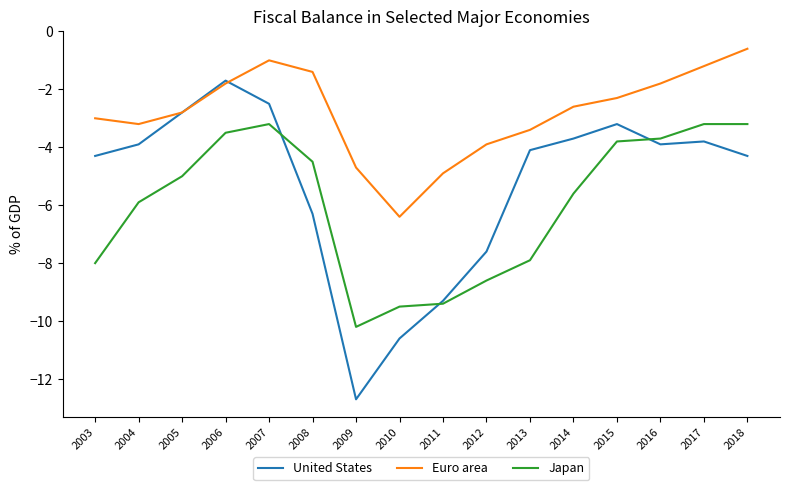

Reading right to left, extract all data points from this chart.

United States: 2018=-4.3	2017=-3.8	2016=-3.9	2015=-3.2	2014=-3.7	2013=-4.1	2012=-7.6	2011=-9.3	2010=-10.6	2009=-12.7	2008=-6.3	2007=-2.5	2006=-1.7	2005=-2.8	2004=-3.9	2003=-4.3
Euro area: 2018=-0.6	2017=-1.2	2016=-1.8	2015=-2.3	2014=-2.6	2013=-3.4	2012=-3.9	2011=-4.9	2010=-6.4	2009=-4.7	2008=-1.4	2007=-1.0	2006=-1.8	2005=-2.8	2004=-3.2	2003=-3.0
Japan: 2018=-3.2	2017=-3.2	2016=-3.7	2015=-3.8	2014=-5.6	2013=-7.9	2012=-8.6	2011=-9.4	2010=-9.5	2009=-10.2	2008=-4.5	2007=-3.2	2006=-3.5	2005=-5.0	2004=-5.9	2003=-8.0